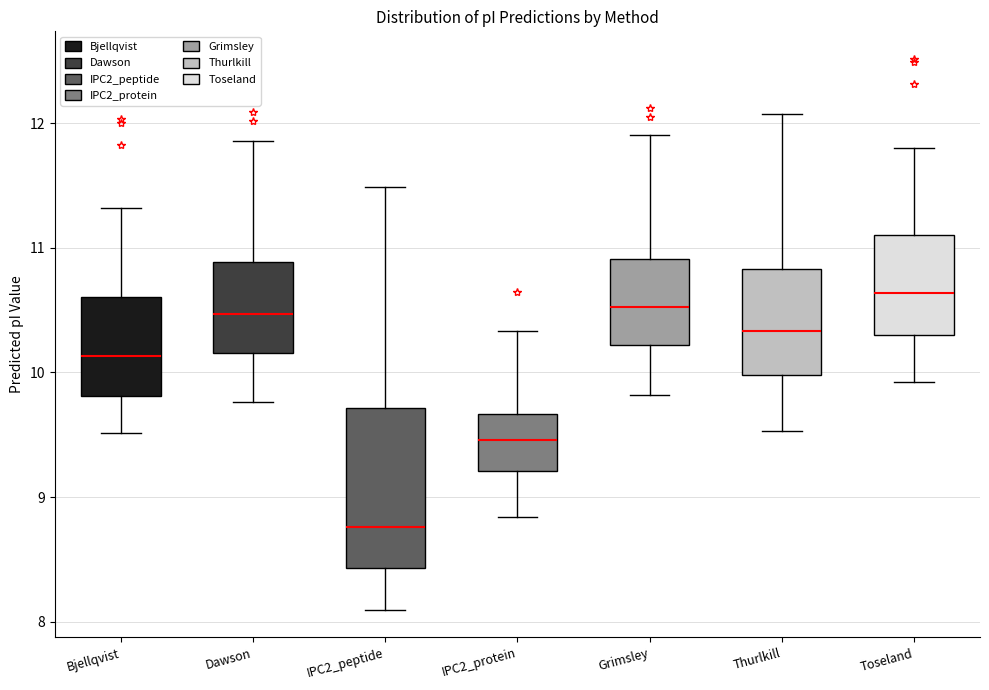

Reading left to right, read every box against the y-axis: the position of its median line, the range the box covers, and the ends of its whiskers. The values are not printed on the chart, so give them approximately, as read against the axis.

Bjellqvist: median 10.1, box 9.8 to 10.6, whiskers 9.5 to 11.3
Dawson: median 10.5, box 10.2 to 10.9, whiskers 9.8 to 11.9
IPC2_peptide: median 8.8, box 8.4 to 9.7, whiskers 8.1 to 11.5
IPC2_protein: median 9.5, box 9.2 to 9.7, whiskers 8.8 to 10.3
Grimsley: median 10.5, box 10.2 to 10.9, whiskers 9.8 to 11.9
Thurlkill: median 10.3, box 10.0 to 10.8, whiskers 9.5 to 12.1
Toseland: median 10.6, box 10.3 to 11.1, whiskers 9.9 to 11.8